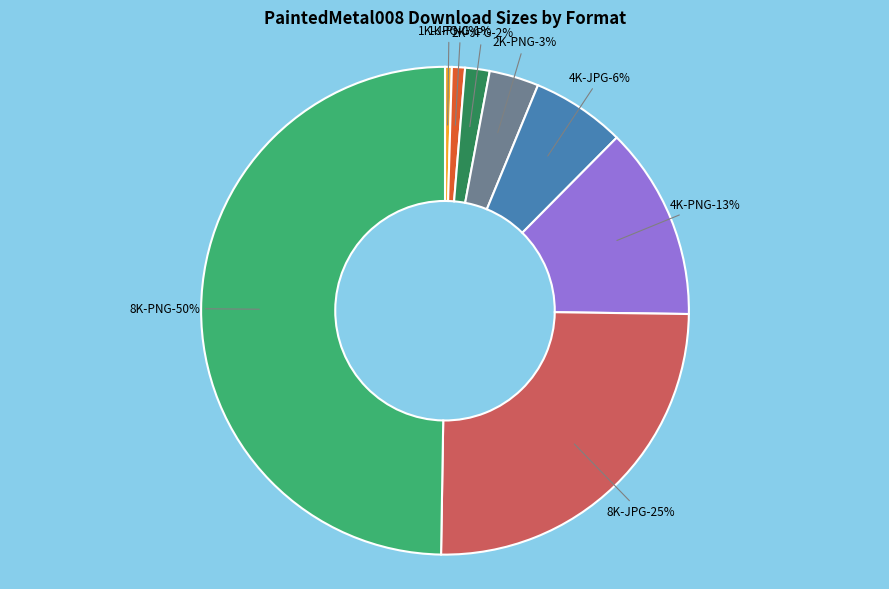

True or false: 1K-JPG accounts for 0% of the total.

True